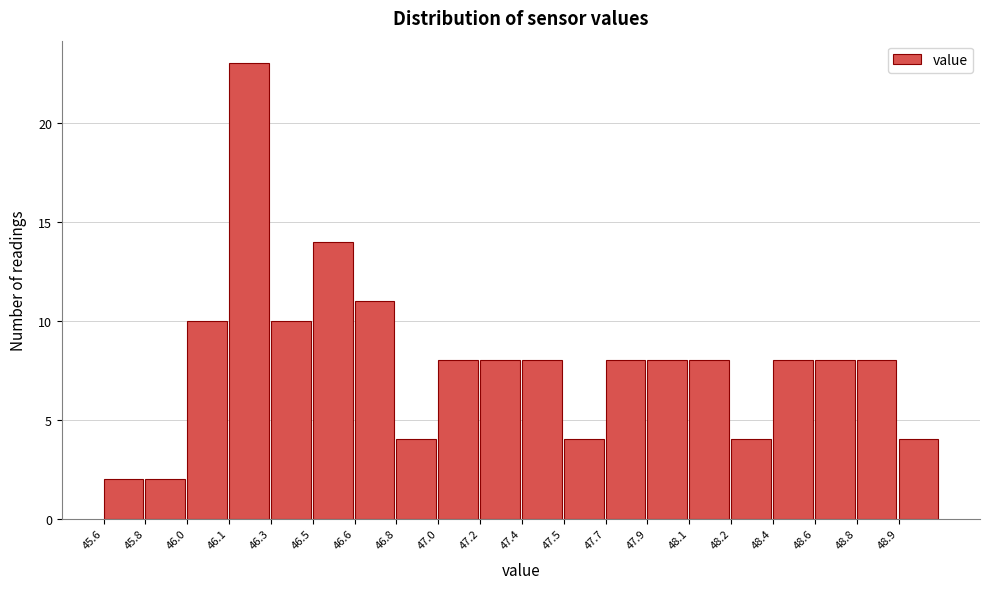

Reading left to right, list all the values displayed in this chart.

2	2	10	23	10	14	11	4	8	8	8	4	8	8	8	4	8	8	8	4